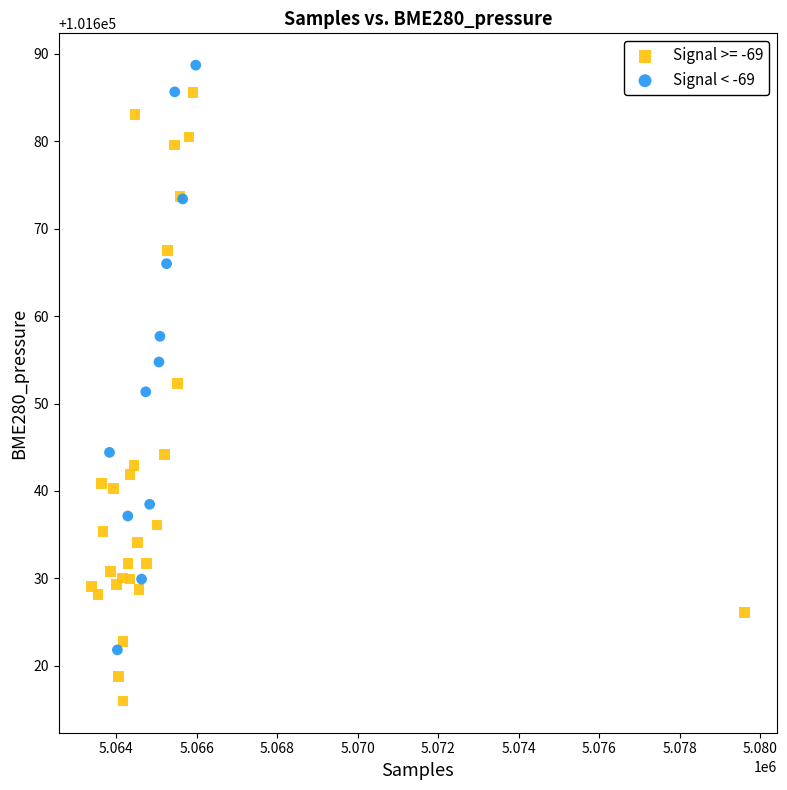

Which series reaches the minimum Y coordinate?

Signal >= -69